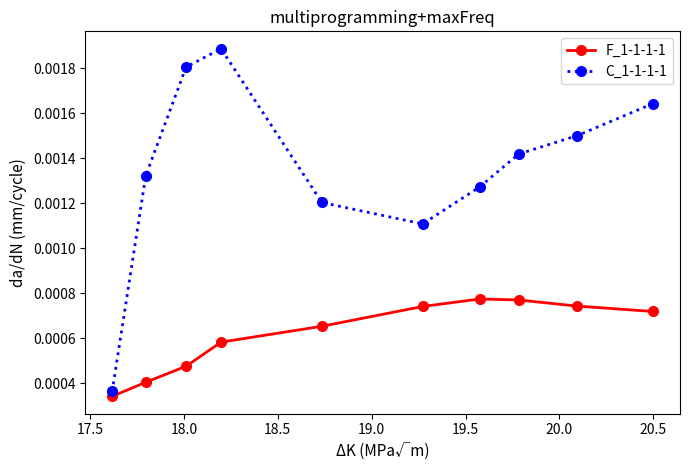

True or false: C_1-1-1-1 has more than 2 points higher than both neighbors.

False